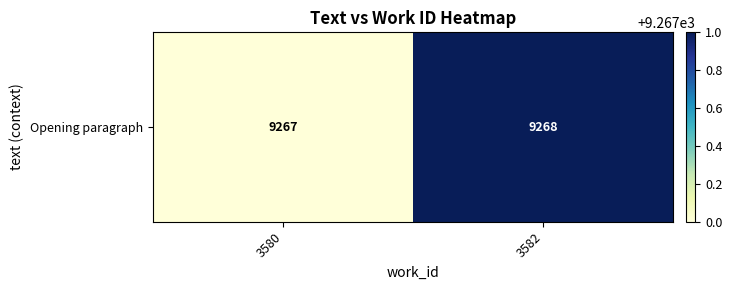

Where is the data nearest to the value 9267?

3580